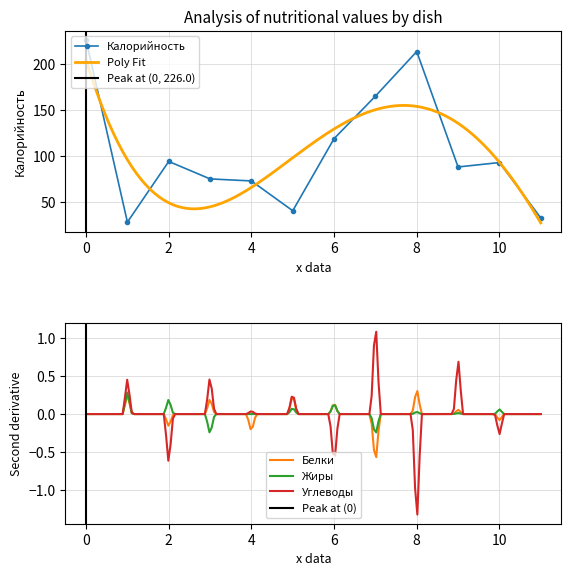

What is the difference between the maximum and minimum values in the Углеводы series?

2.4